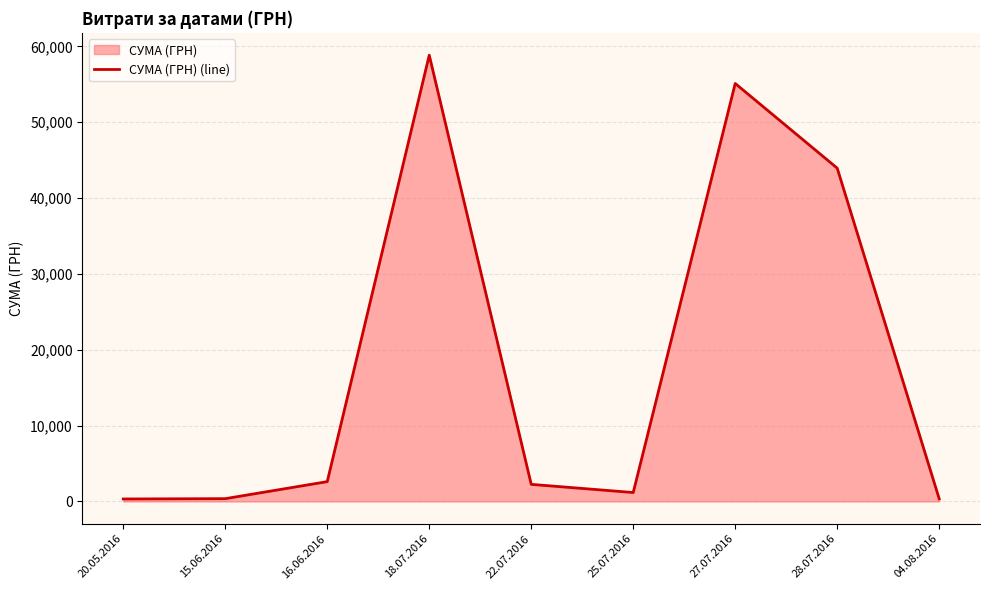

True or false: there are more than 2 points higher than both neighbors.

False